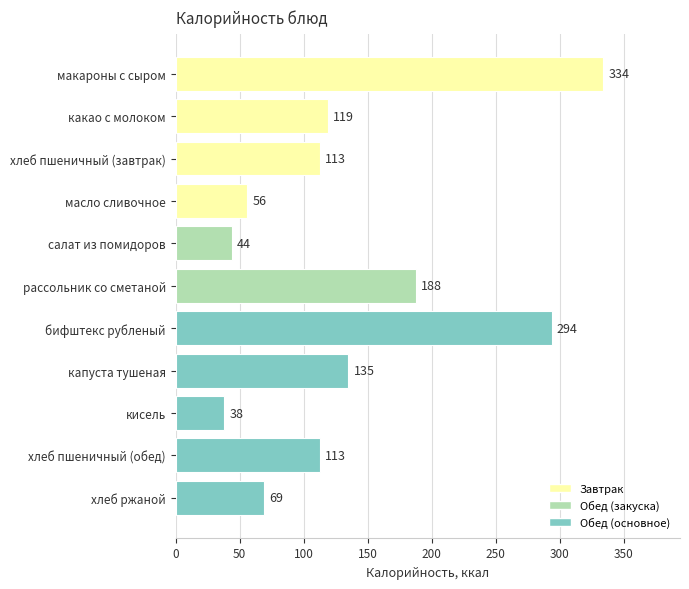

How many categories are shown in the chart?

11